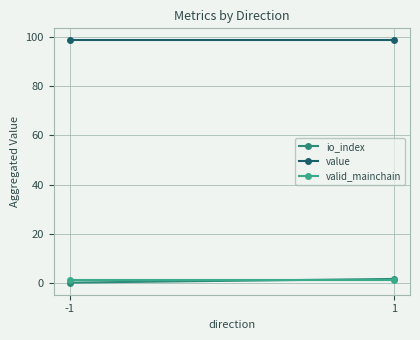

What value does the io_index series have at 1?

1.5